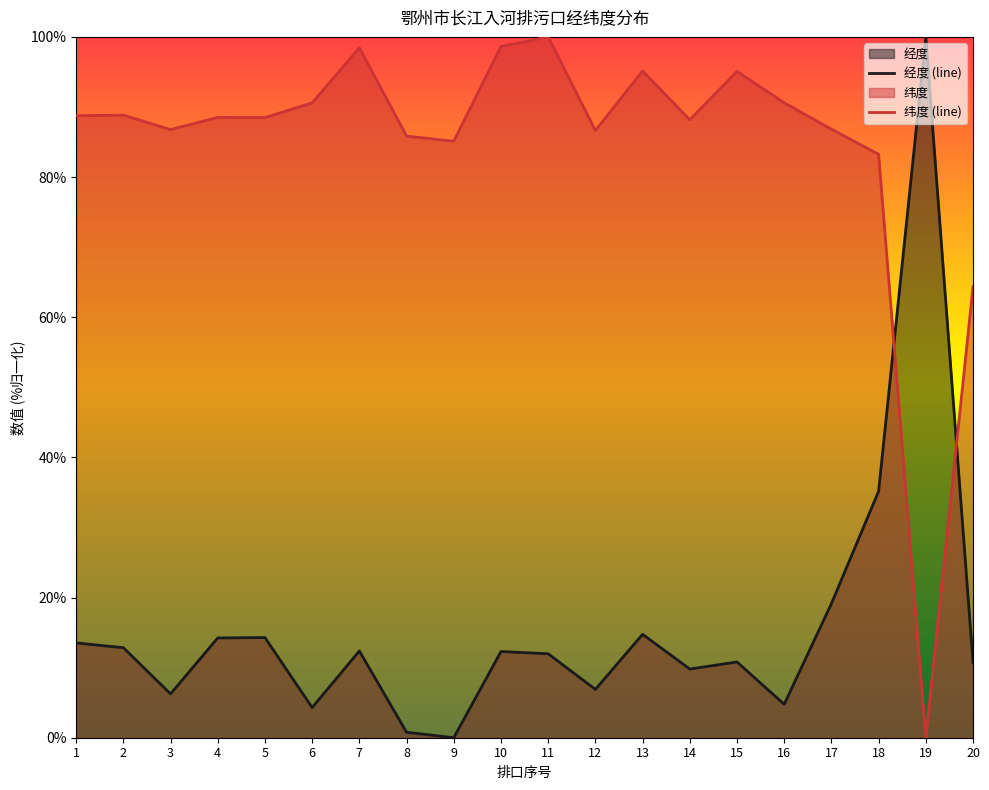

What is the value of the 纬度 point at the 13th from the left?

95.1